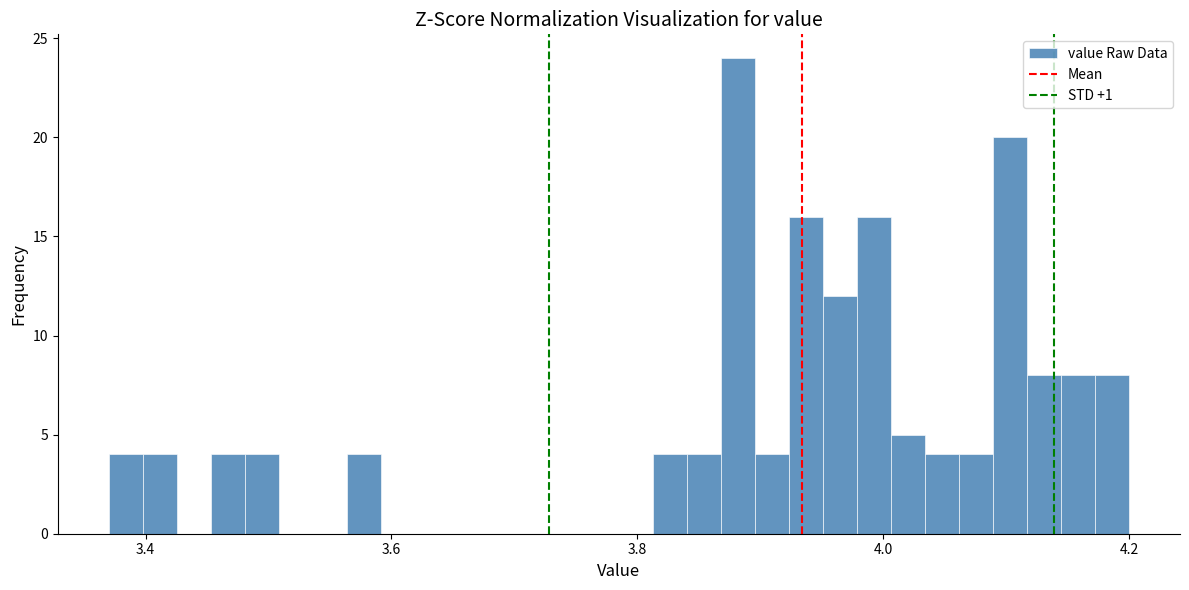

Around what value on the x-axis is the tallest bar? Give the approximate position of its centre, as read against the axis.

3.88